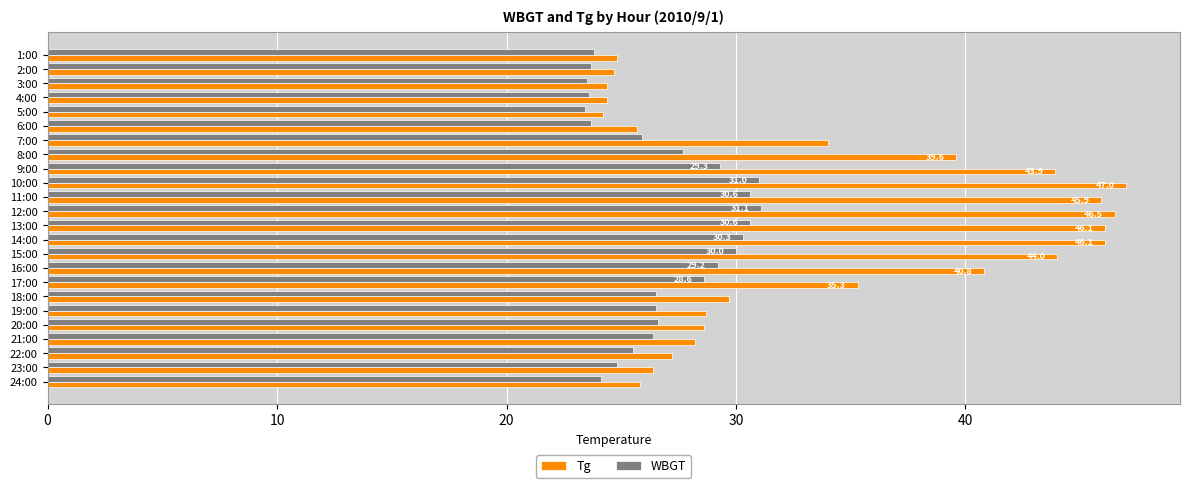

True or false: Tg has a value of 44.0 at 15:00.

True